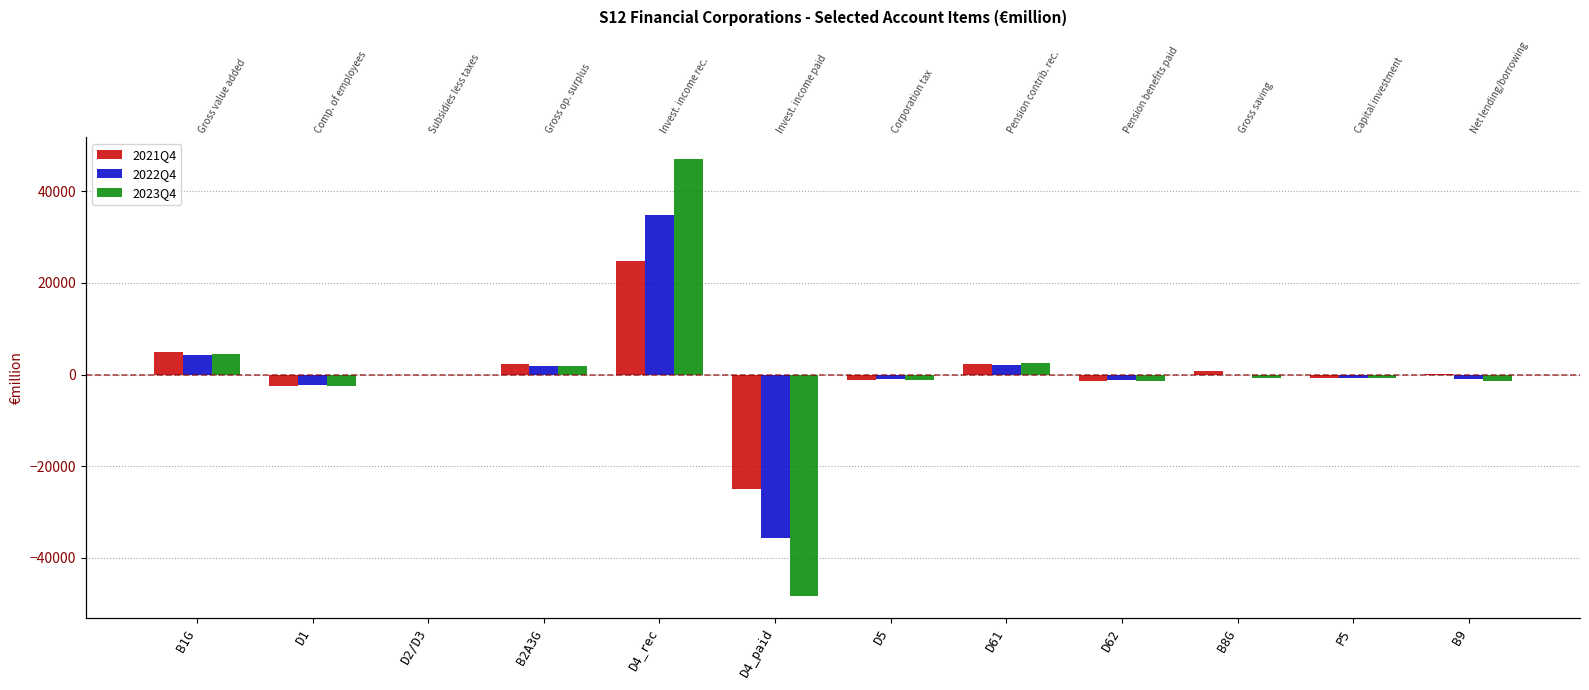

Count the number of data series in this chart.

3